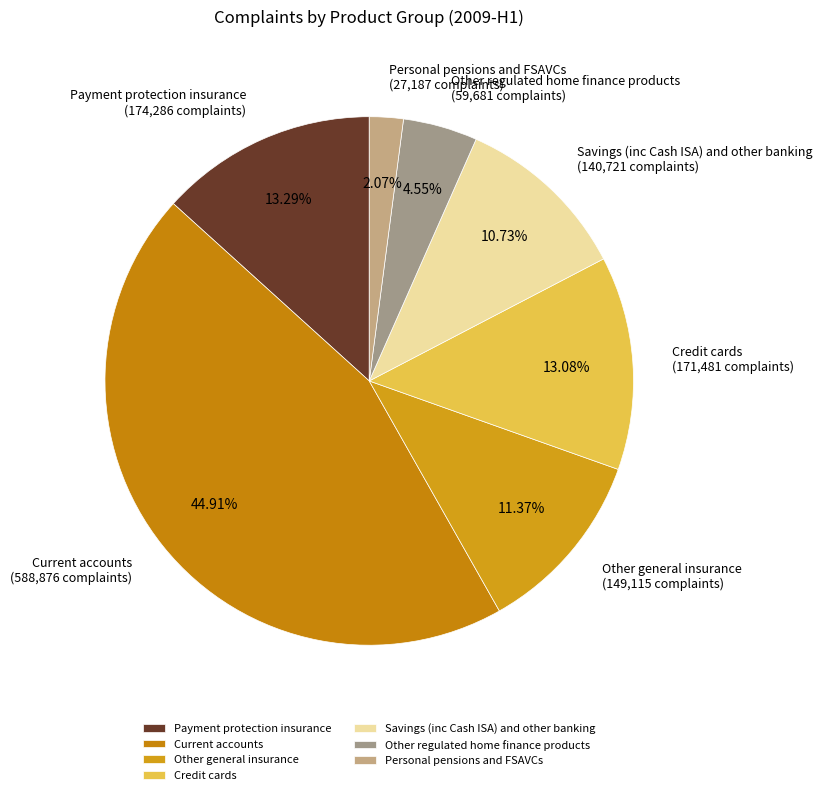

What is the largest slice in the pie chart?

Current accounts